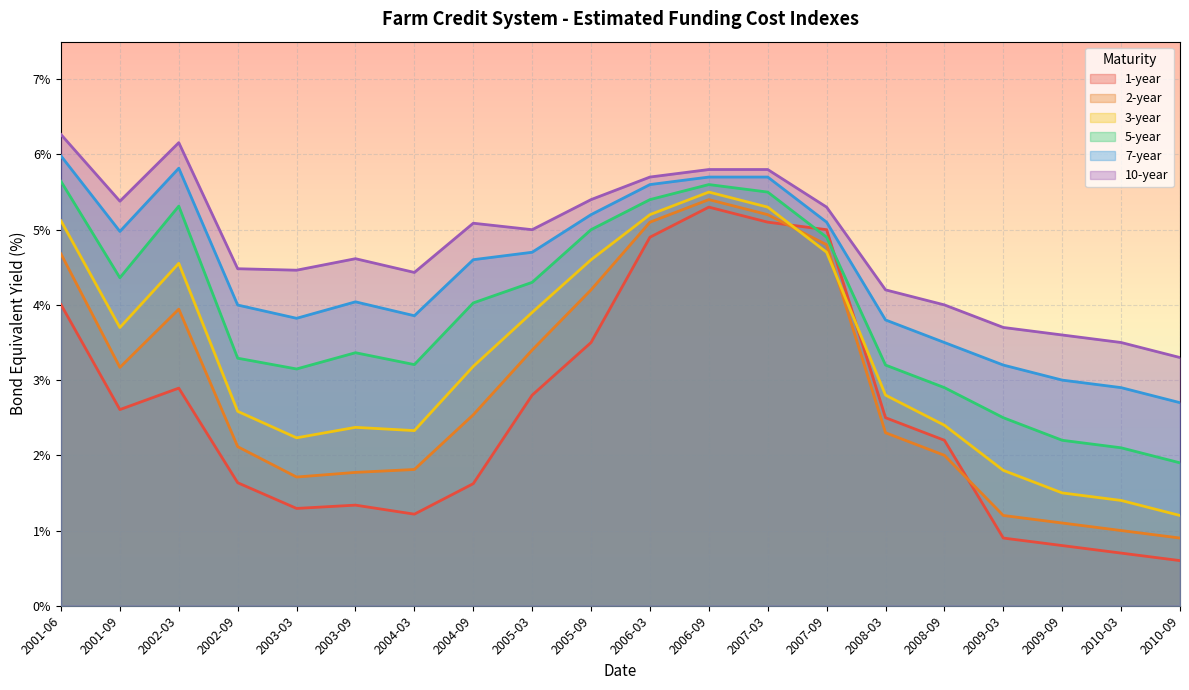

In 3-year, how many points are higher than both neighbors (excluding endpoints)?

3